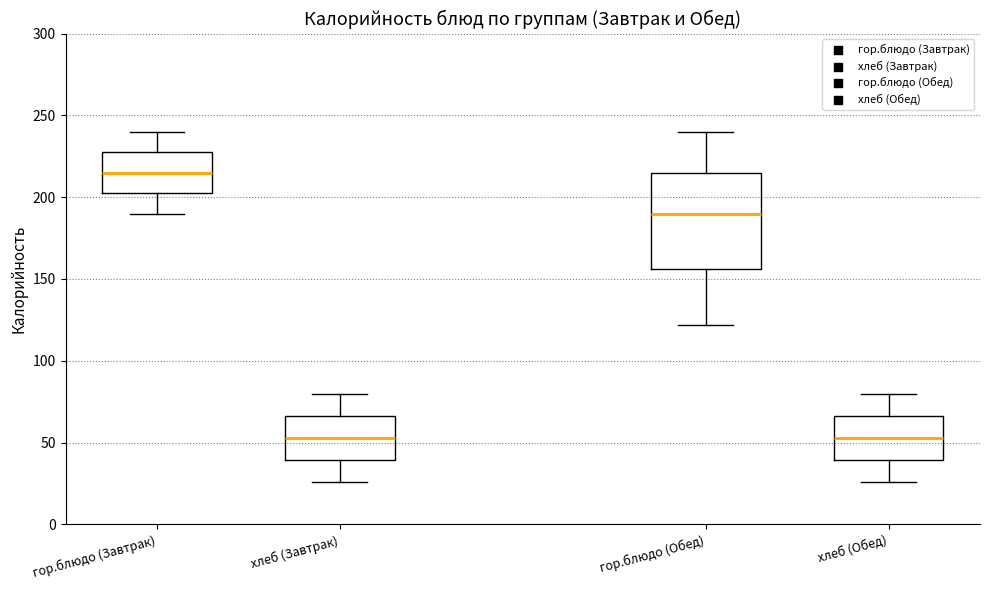

Where does the median line of the box for хлеб (Обед) sit on the y-axis? The values are not printed on the chart, so give them approximately, as read against the axis.

55